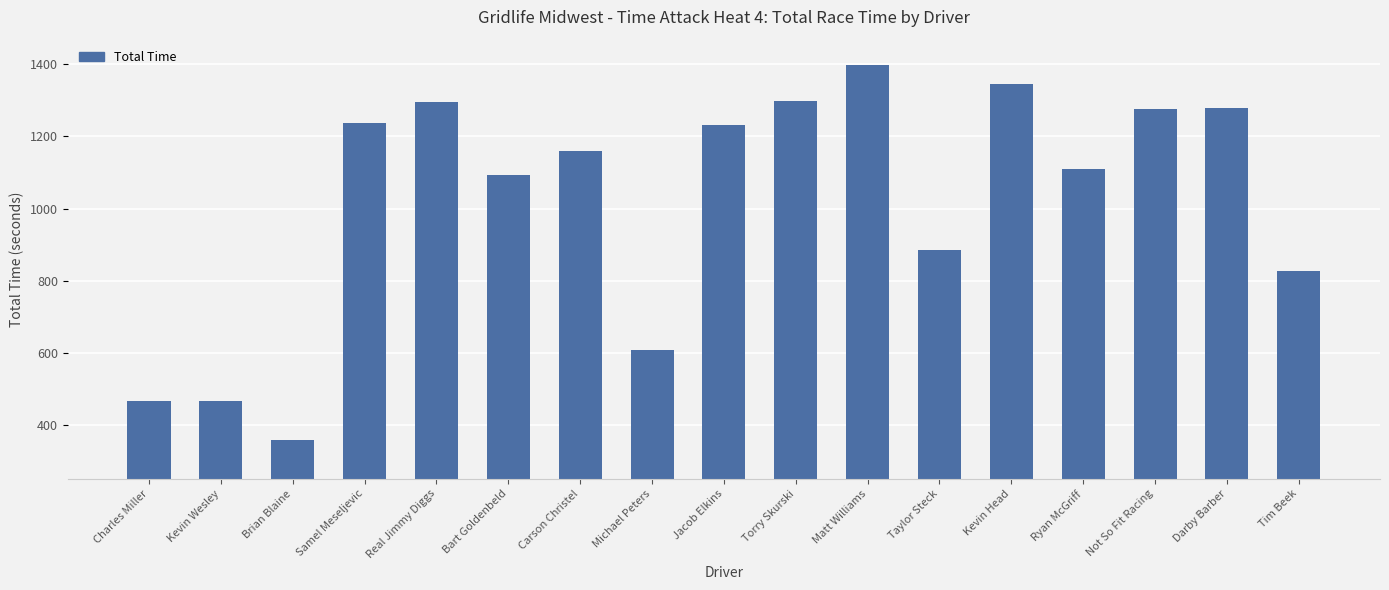

What is the sum of the values at Charles Miller and Brian Blaine?

827.6